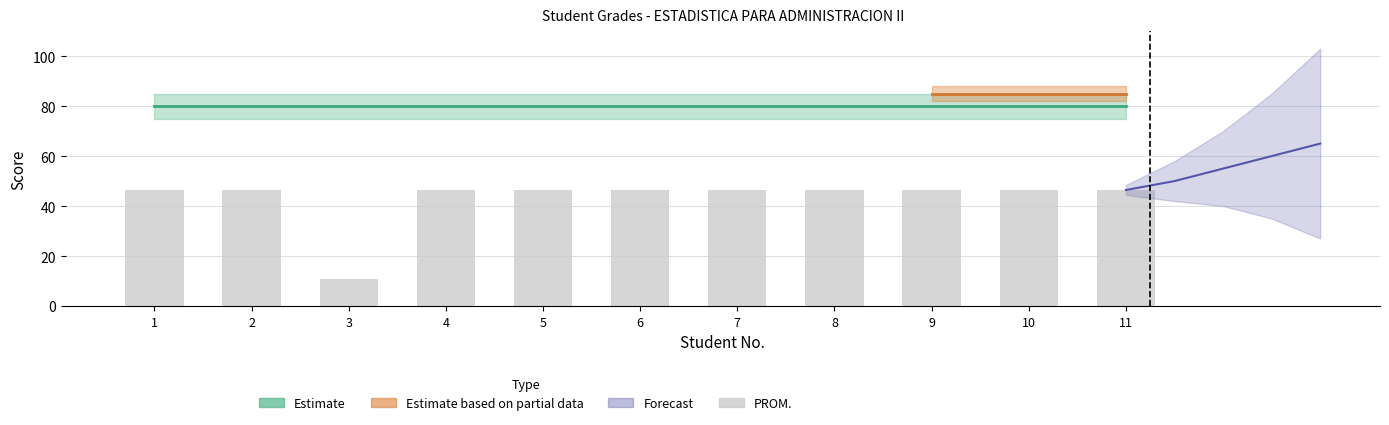

Is it true that U2 equals 80.0 at 9?

True